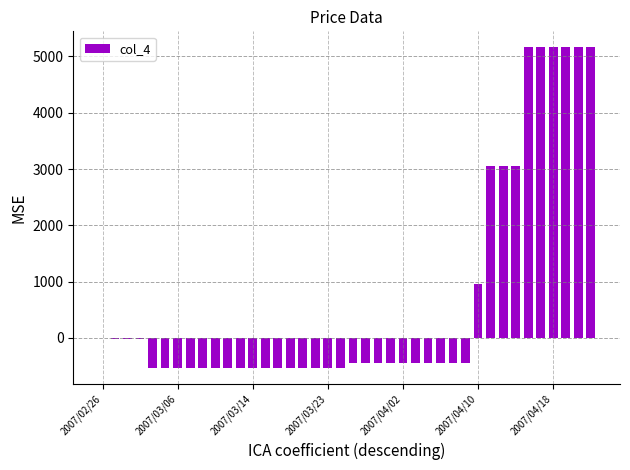

What is the maximum value shown in the chart?

5160